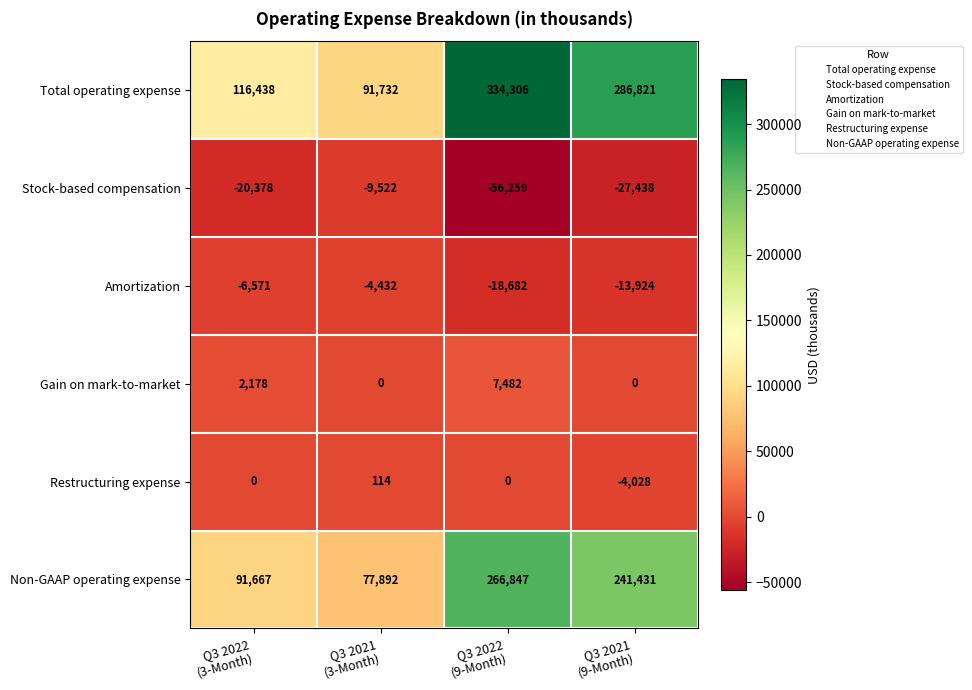

List the series in order of their peak value, highest first.

Total operating expense, Non-GAAP operating expense, Gain on mark-to-market, Restructuring expense, Amortization, Stock-based compensation